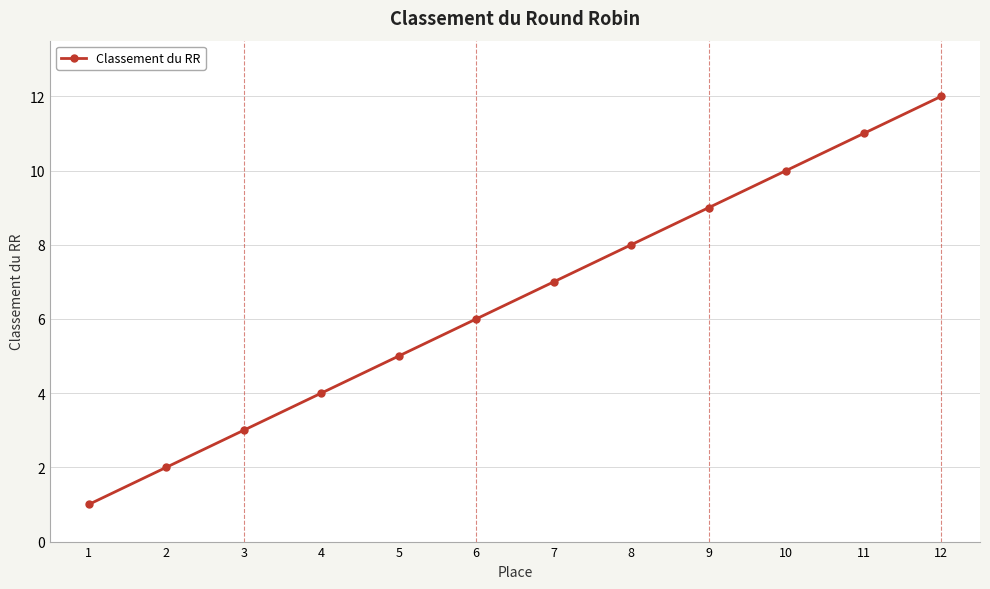

What is the maximum value shown in the chart?

12